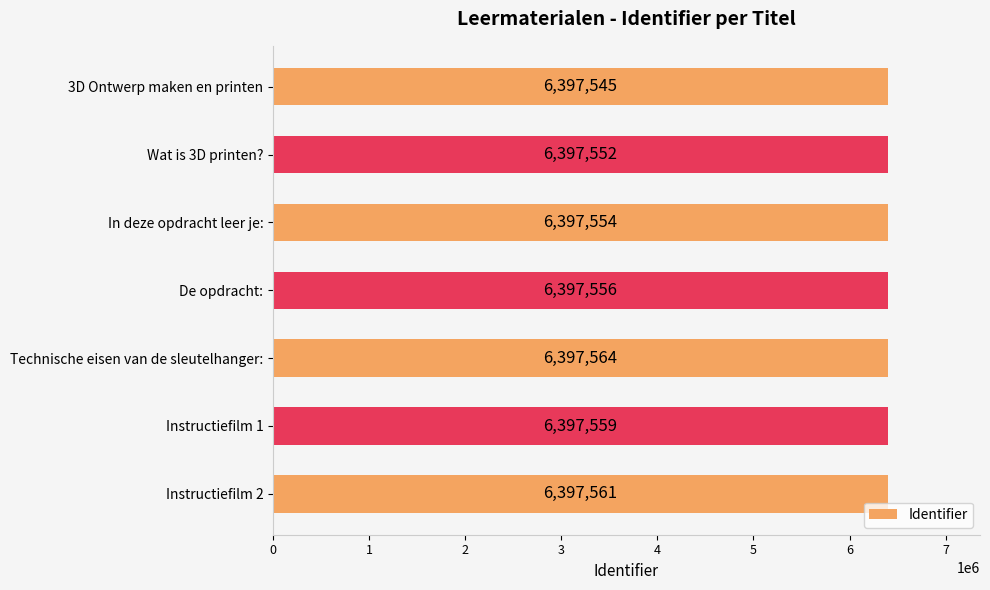

What is the average value?

6397556